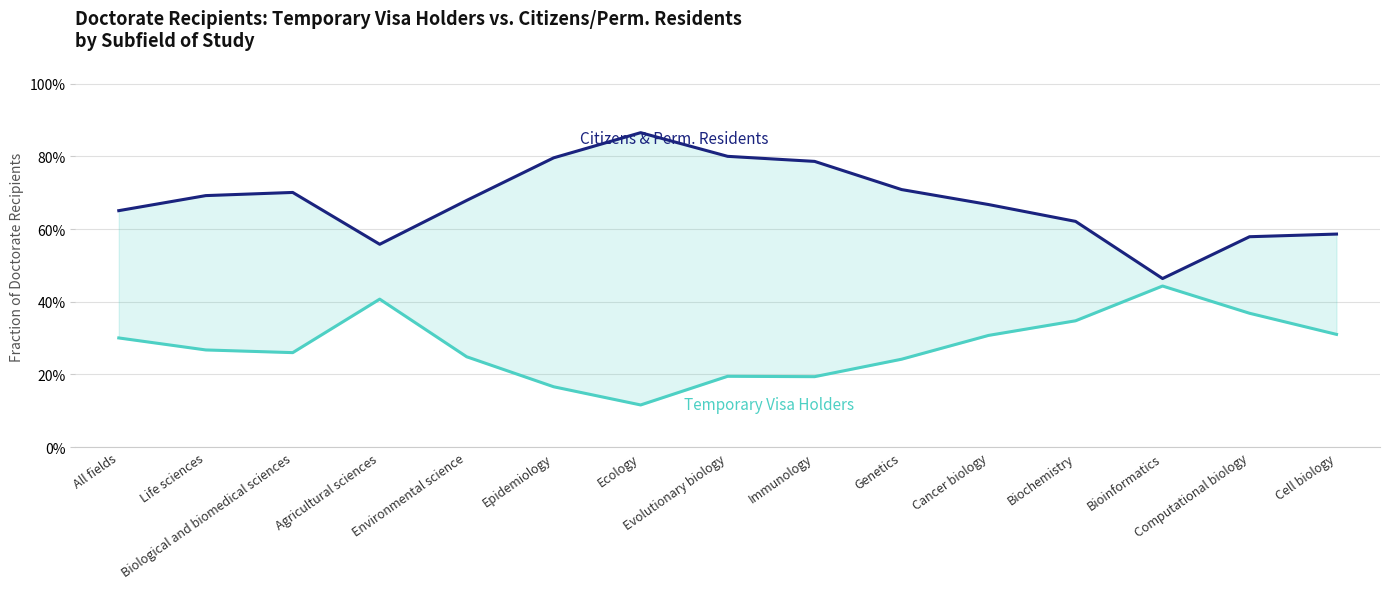

At which category is the sum across all series the highest?

Evolutionary biology